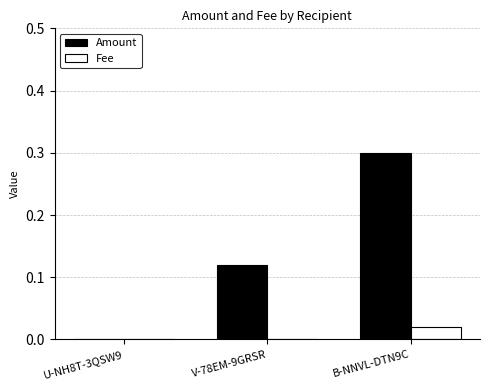

What is the highest value of the Amount series?

0.3